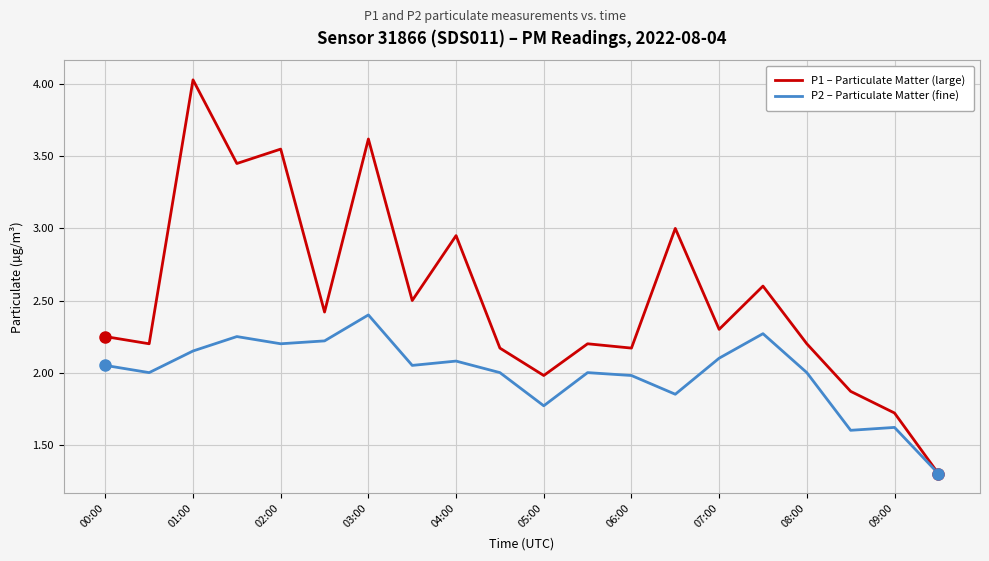

What is the minimum value shown in the chart?

1.3